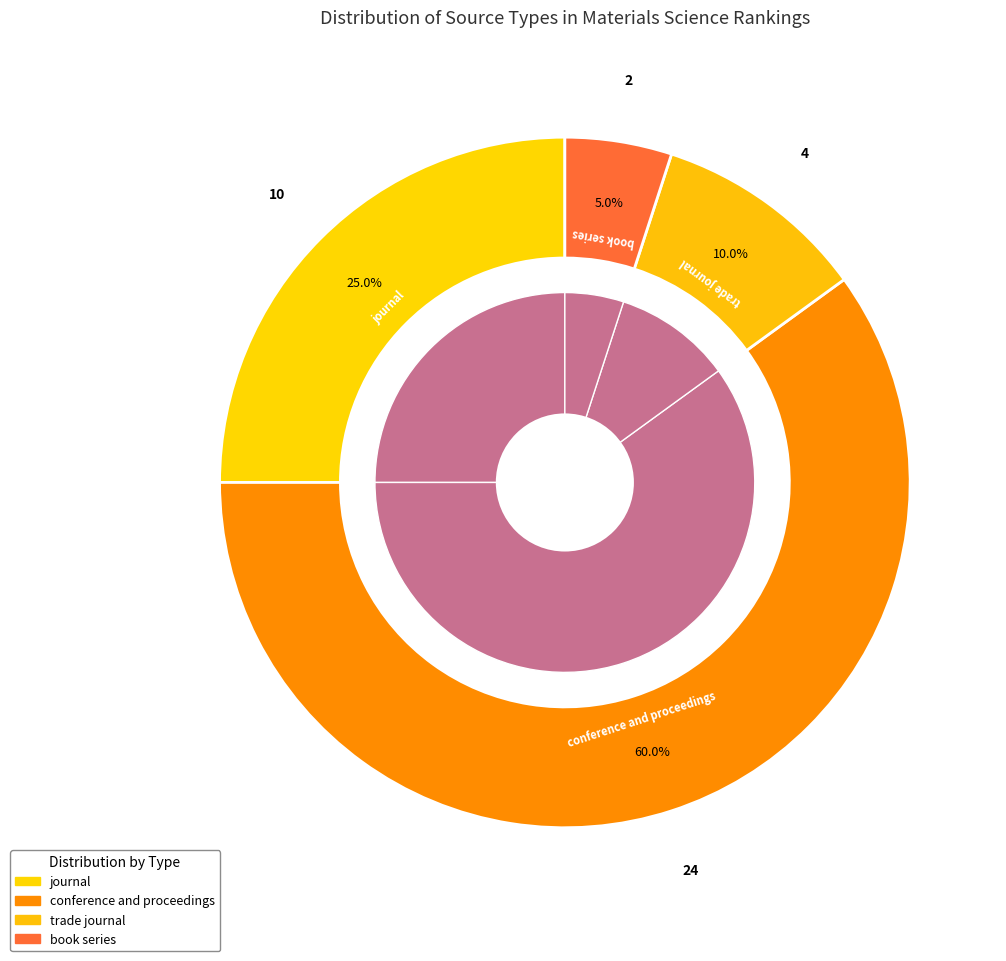

Count the number of slices in the pie.

4